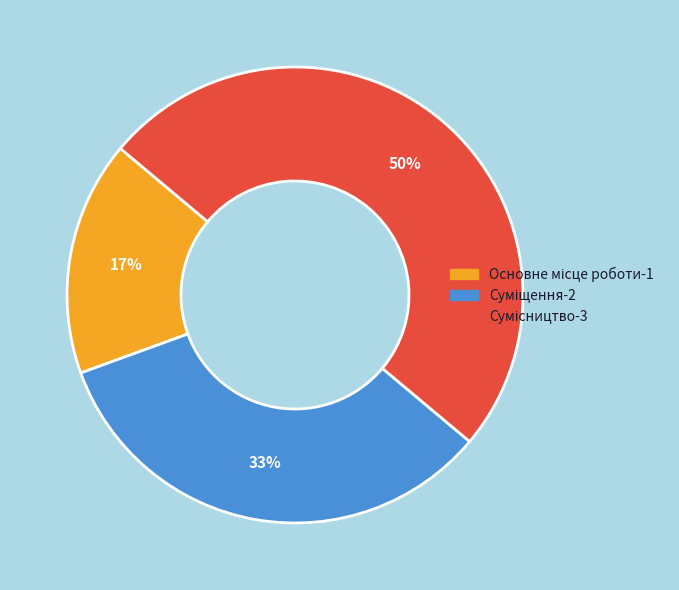

To the nearest percent, what is the difference between the largest and smallest slice percentages?

33%